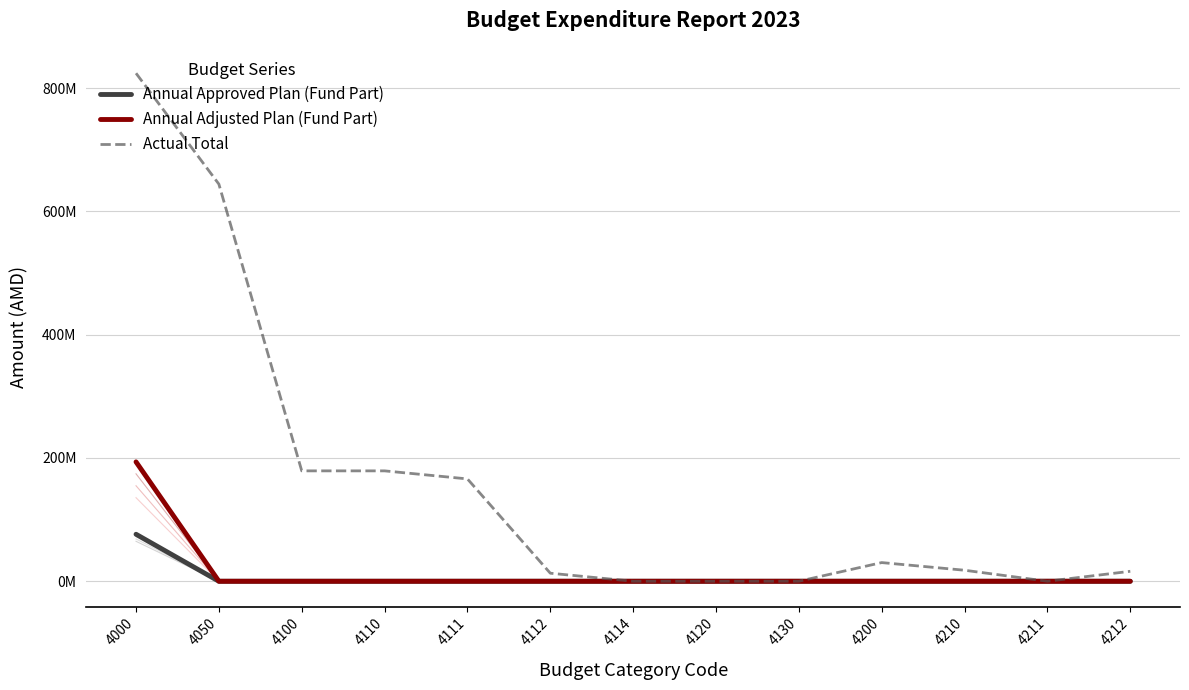

Which series has the widest spread of values?

Actual Total